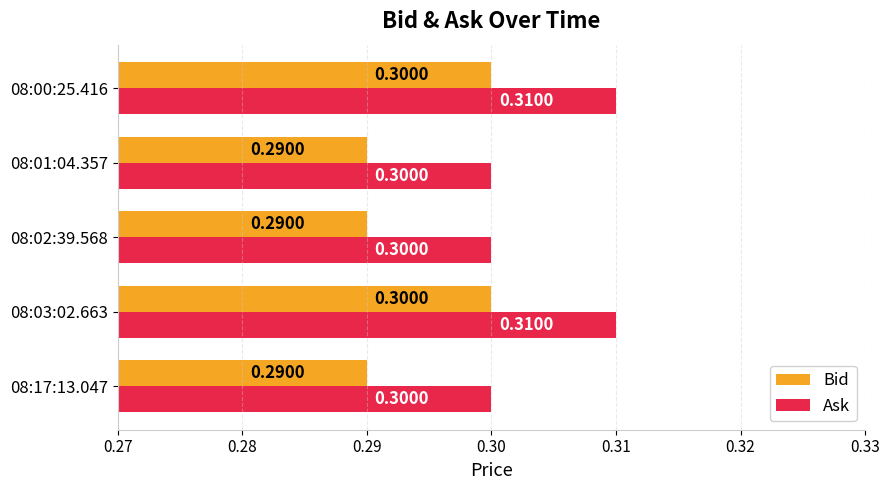

At how many categories does at least one series exceed 0?

5